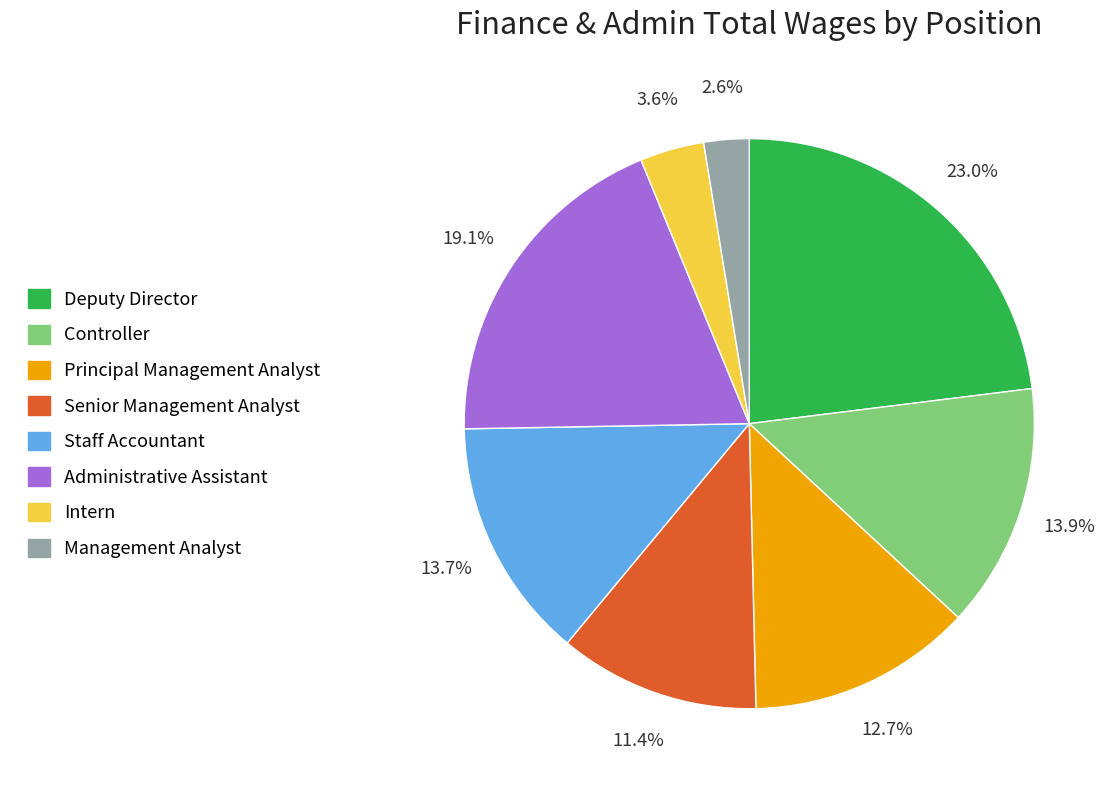

Approximately how many times larger is the value at Intern compared to Management Analyst?

1.4